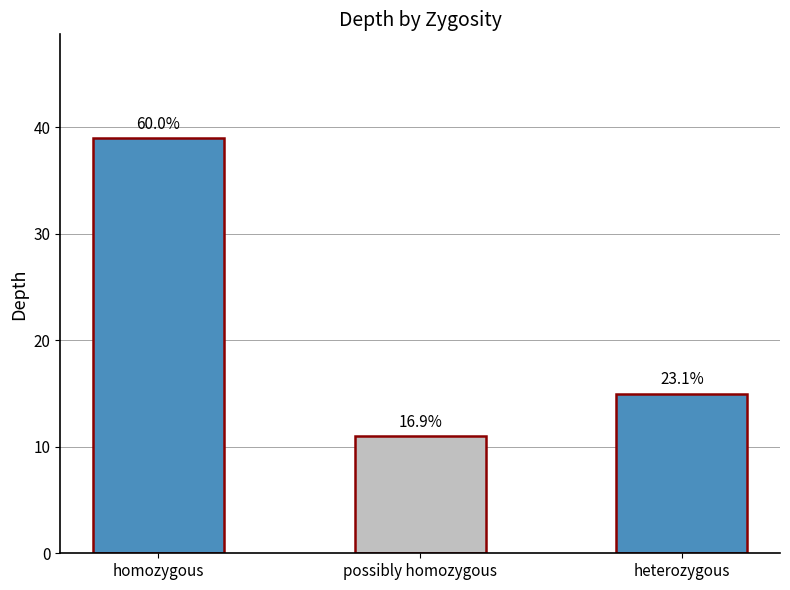

What is the average value?

22